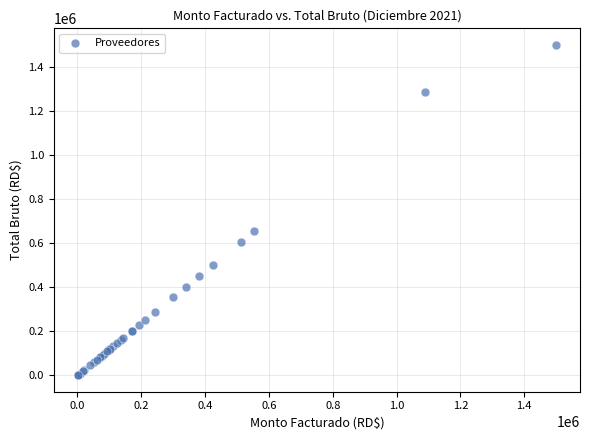

What Y value in the scatter plot is closest to 750388?

653897.2